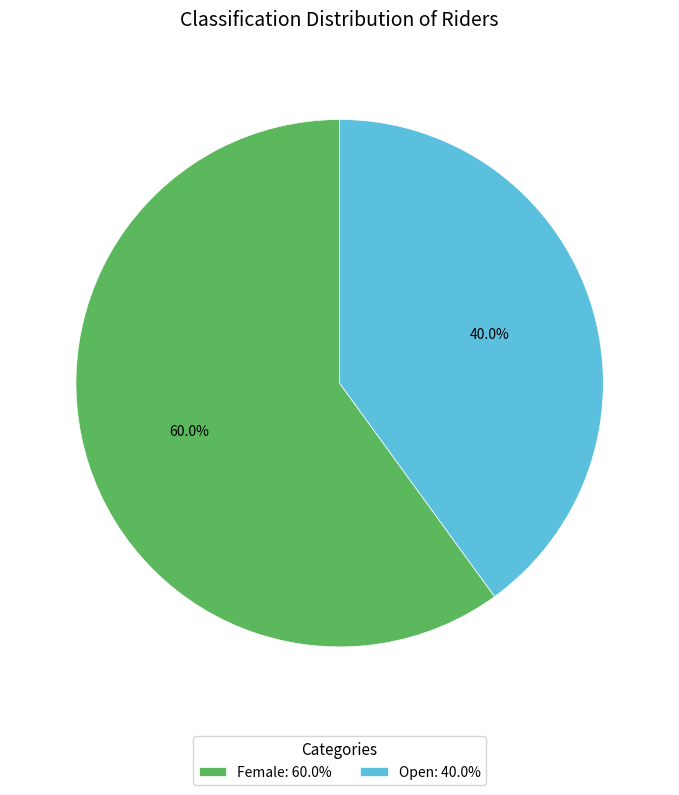

What is the smallest slice in the pie chart?

Open